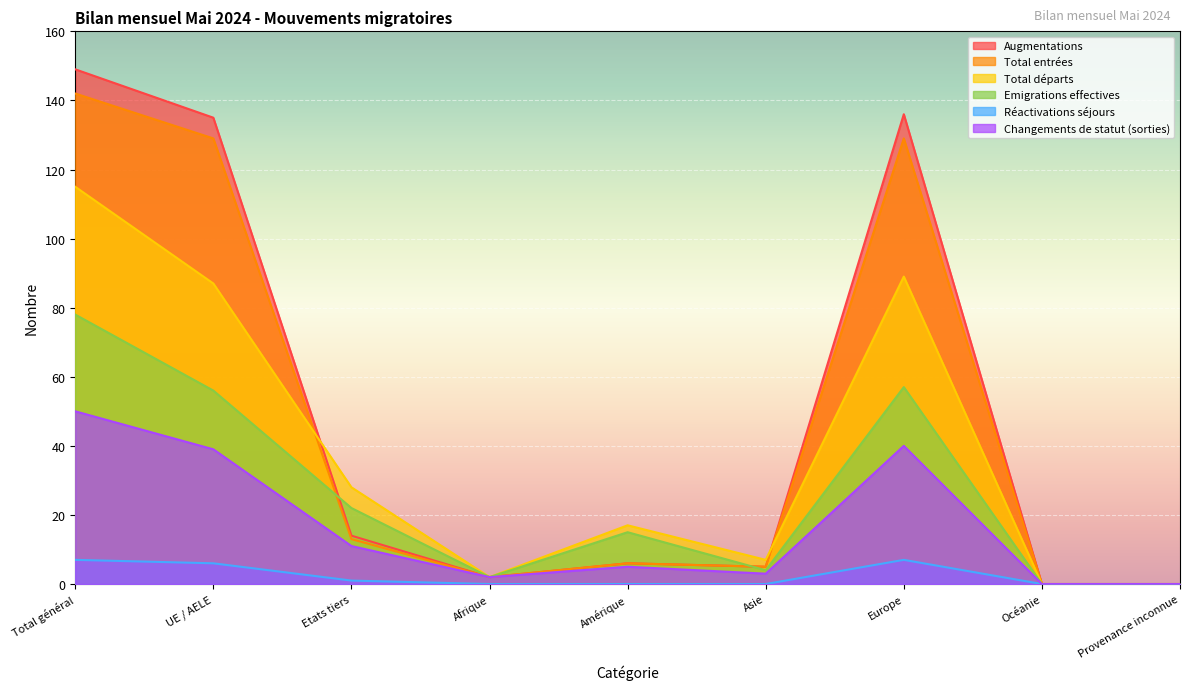

How many lines are shown in the chart?

6